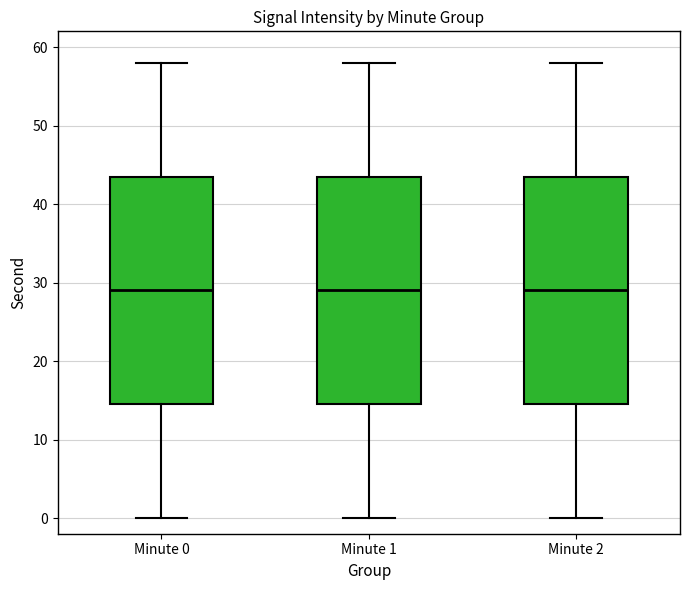

Where does the upper whisker of the box for Minute 0 end on the y-axis? The values are not printed on the chart, so give them approximately, as read against the axis.

58